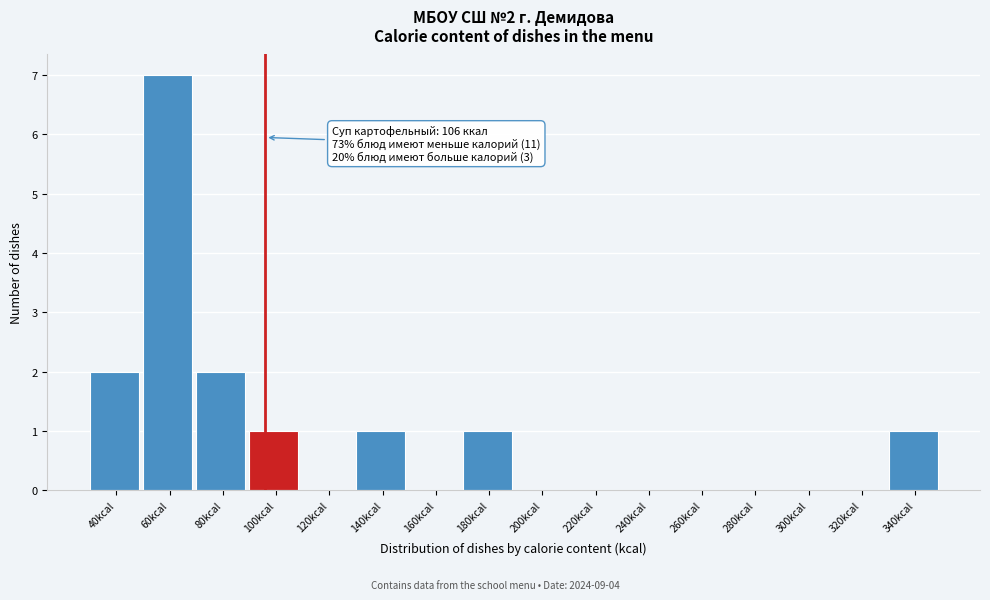

Reading left to right, transcribe all the data shown in this chart.

40kcal=2	60kcal=7	80kcal=2	100kcal=1	120kcal=0	140kcal=1	160kcal=0	180kcal=1	200kcal=0	220kcal=0	240kcal=0	260kcal=0	280kcal=0	300kcal=0	320kcal=0	340kcal=1